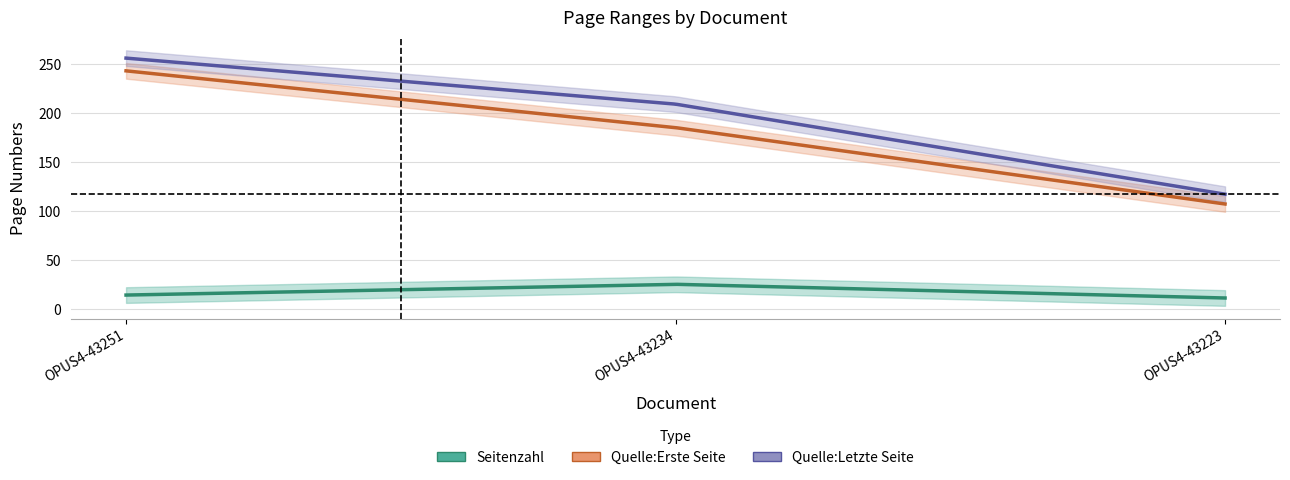

What is the spread (max minus min) of values at OPUS4-43234?

184